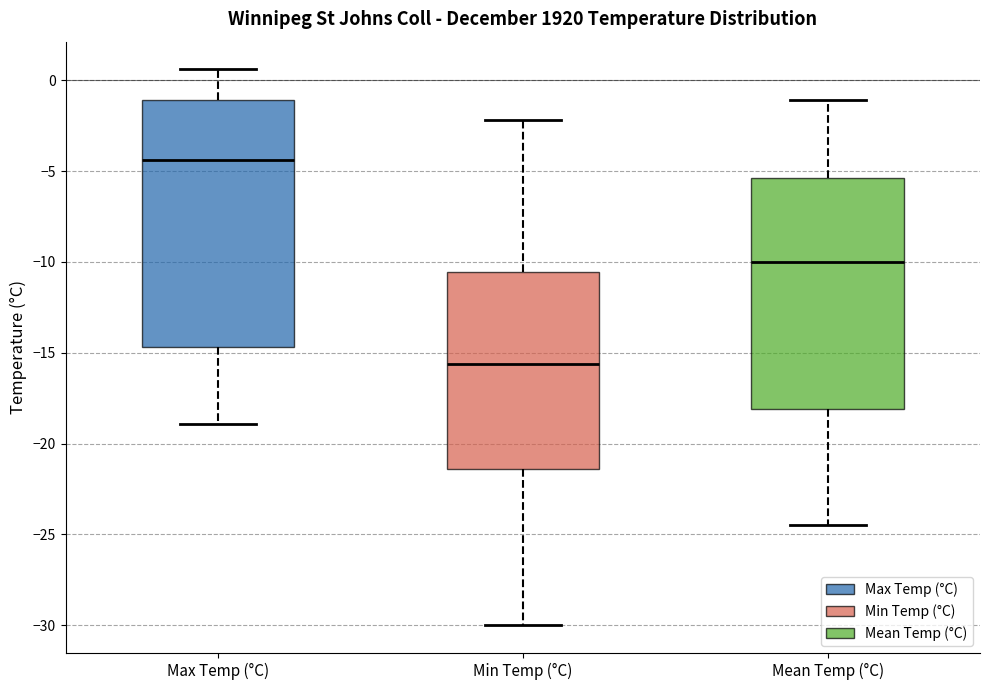

Reading left to right, transcribe this box plot: for each box, give where its median line is, the range the box spans, and where its two whiskers end, as read against the y-axis. The values are not printed on the chart, so give them approximately, as read against the axis.

Max Temp (°C): median -4.5, box -14.5 to -1.0, whiskers -19.0 to 0.5
Min Temp (°C): median -15.5, box -21.5 to -10.5, whiskers -30.0 to -2.0
Mean Temp (°C): median -10.0, box -18.0 to -5.5, whiskers -24.5 to -1.0